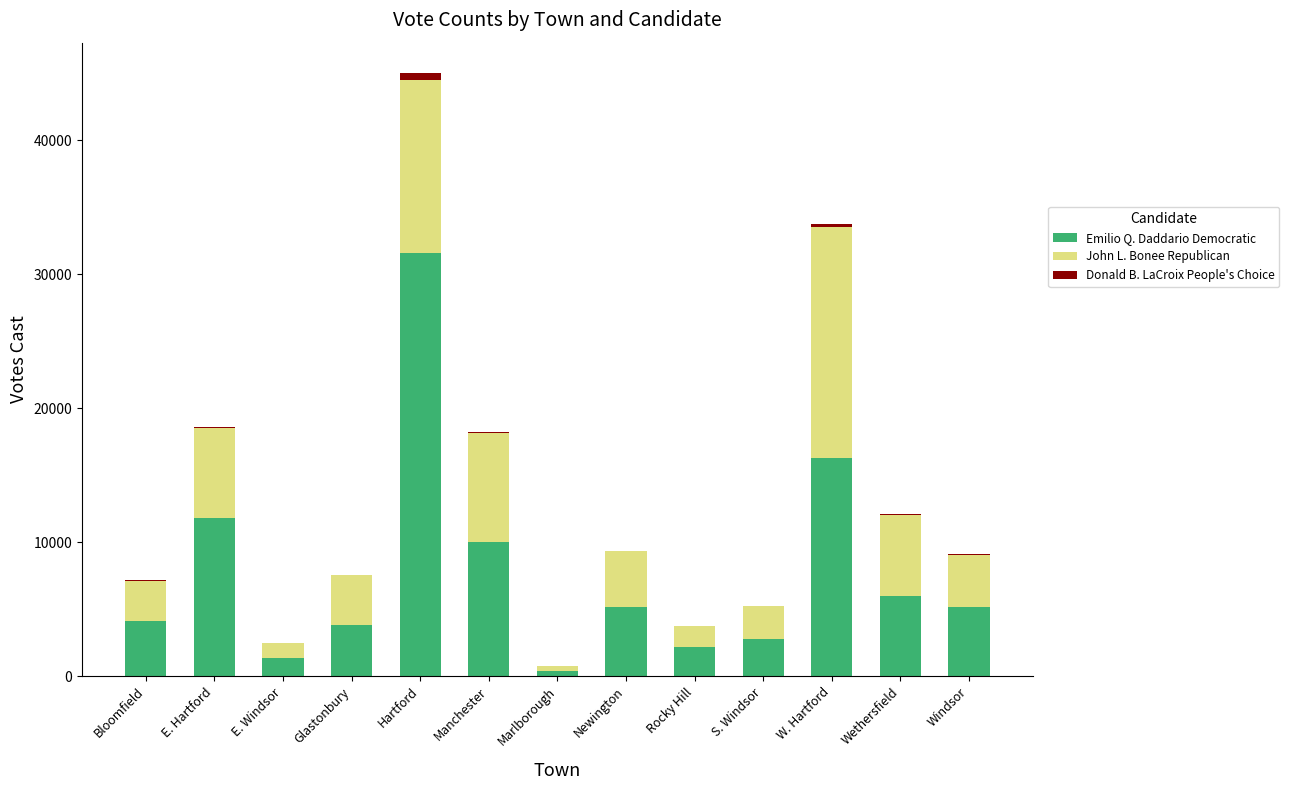

Are the bars grouped side by side (vs. stacked)?

No